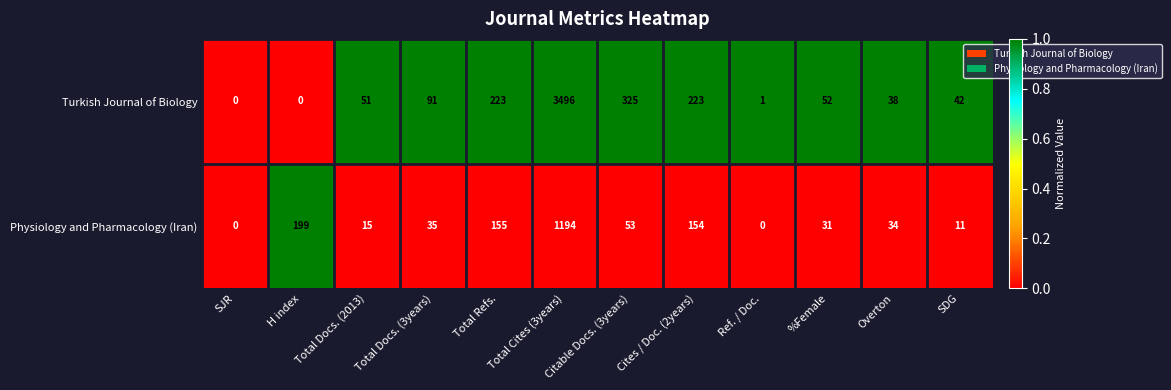

Rank the series by their maximum value, from highest to lowest.

Turkish Journal of Biology, Physiology and Pharmacology (Iran)